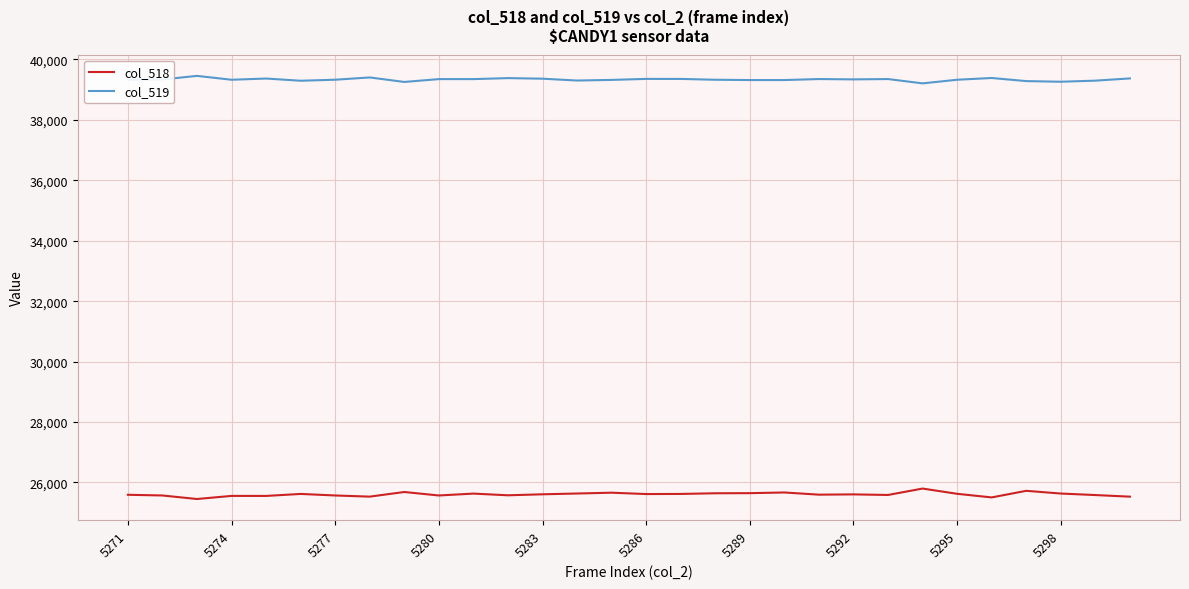

Count the number of categories in the chart.

30